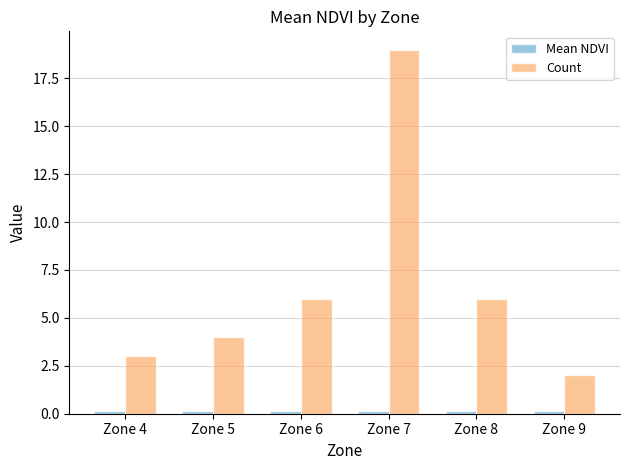

Which series has the largest range (max minus min)?

Count